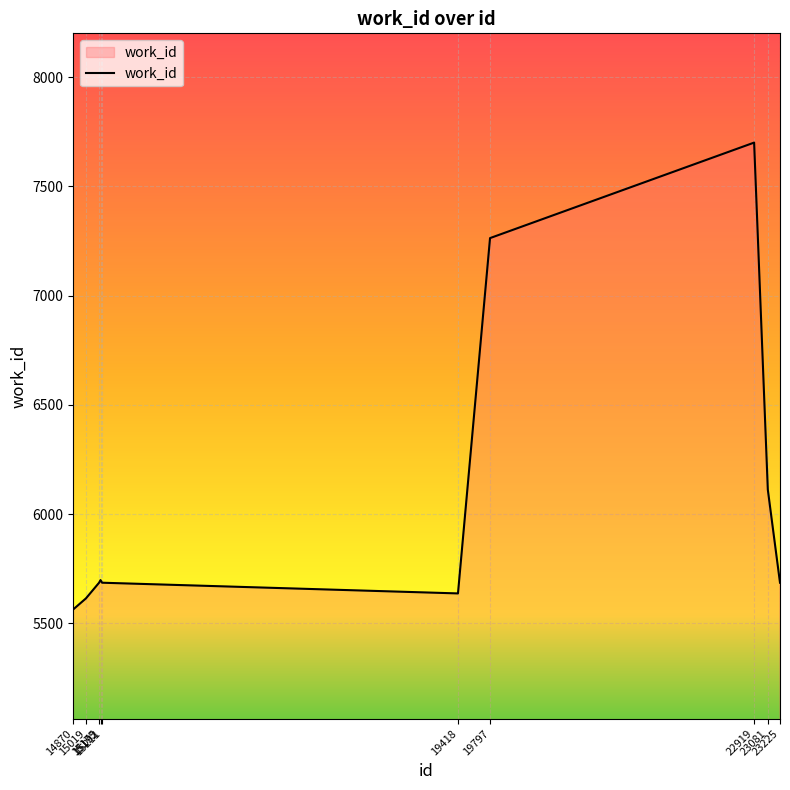

What is the difference between the values at 19418 and 19797?

1626